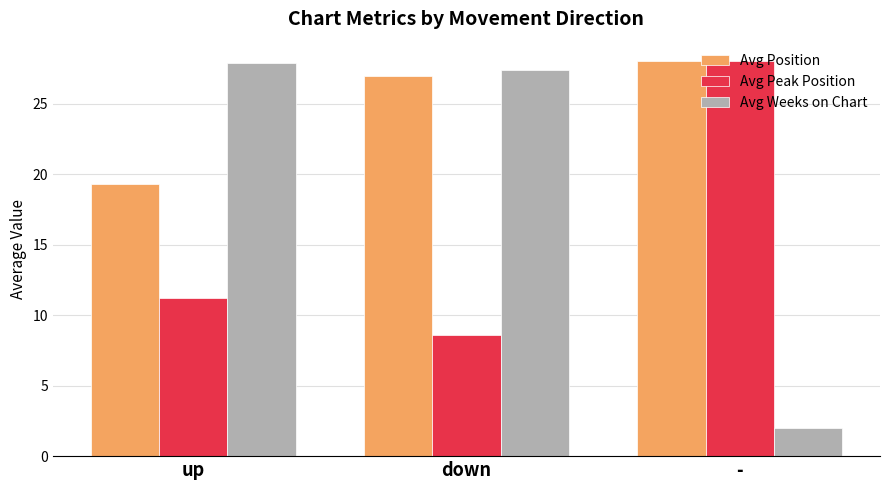

What is the label of the 3rd bar from the right?

up